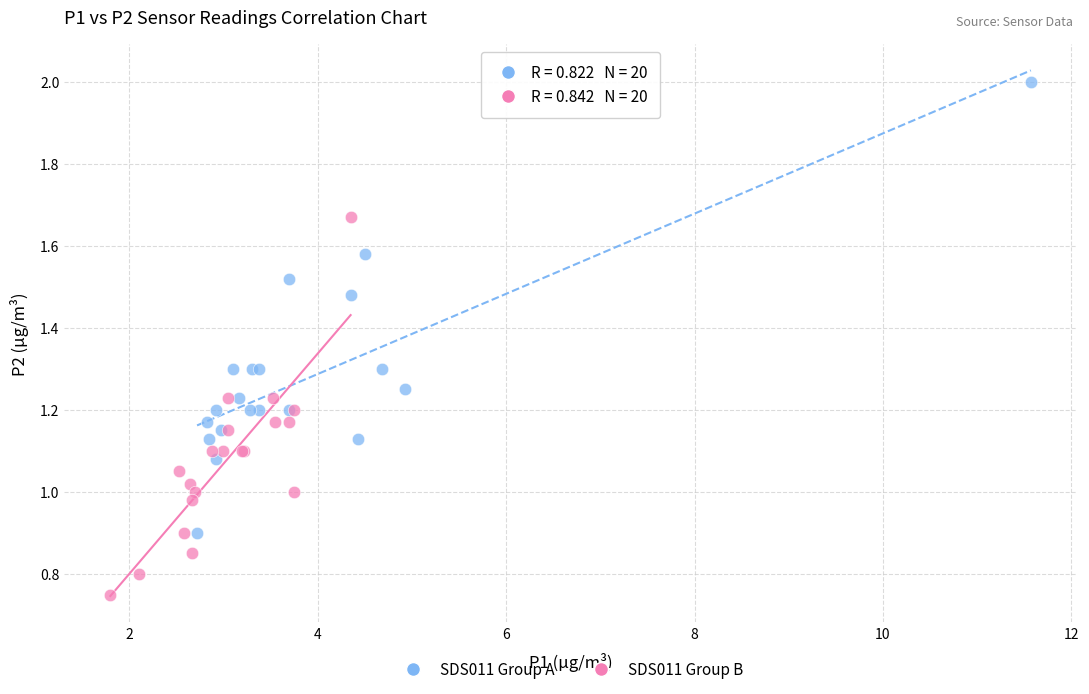

Which series contains the highest Y value?

SDS011 Group A